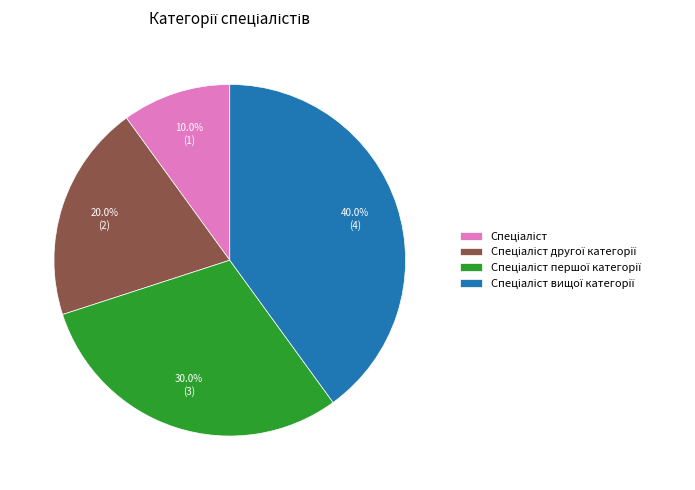

Is there any slice that represents more than half of the pie?

No